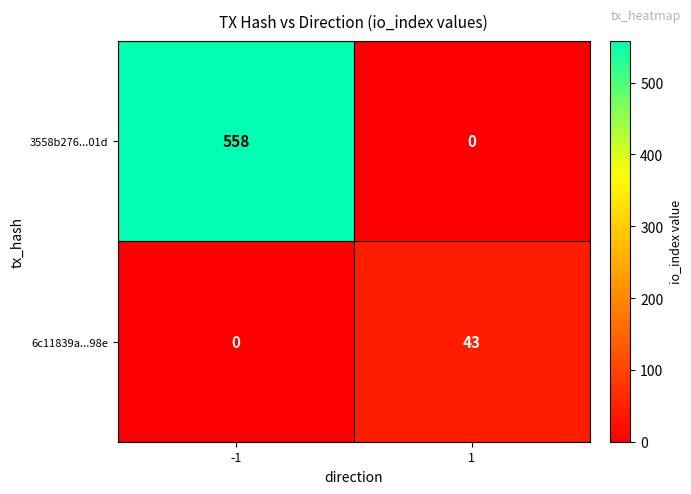

The 6c11839a...98e series shows 43 at 1. True or false?

True